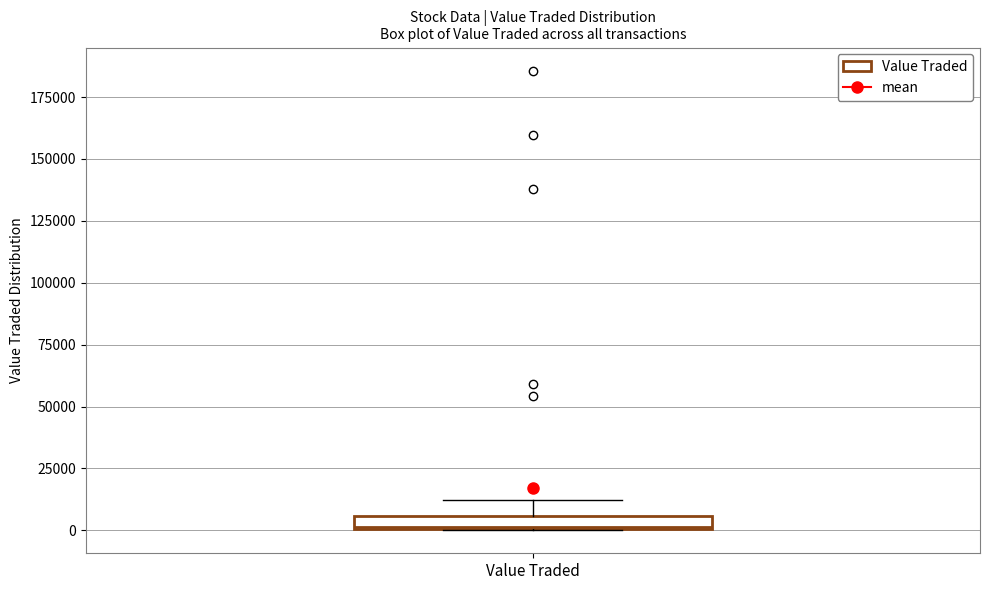

Where does the upper whisker of the box for Value Traded end on the y-axis? The values are not printed on the chart, so give them approximately, as read against the axis.

10000